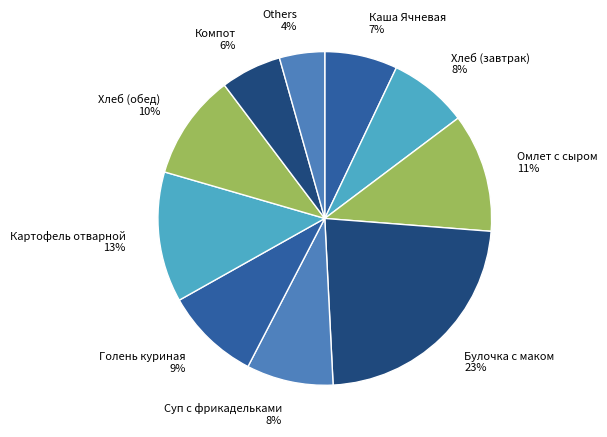

Is Голень куриная the majority of the pie?

No